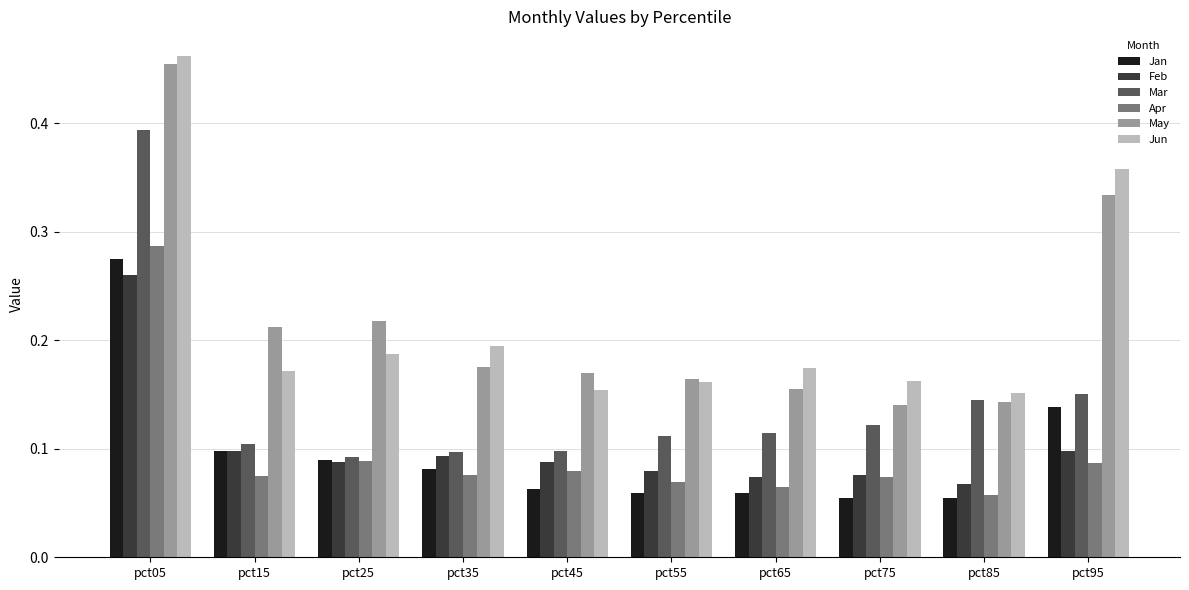

True or false: May has a value of 0.6 at pct05.

False